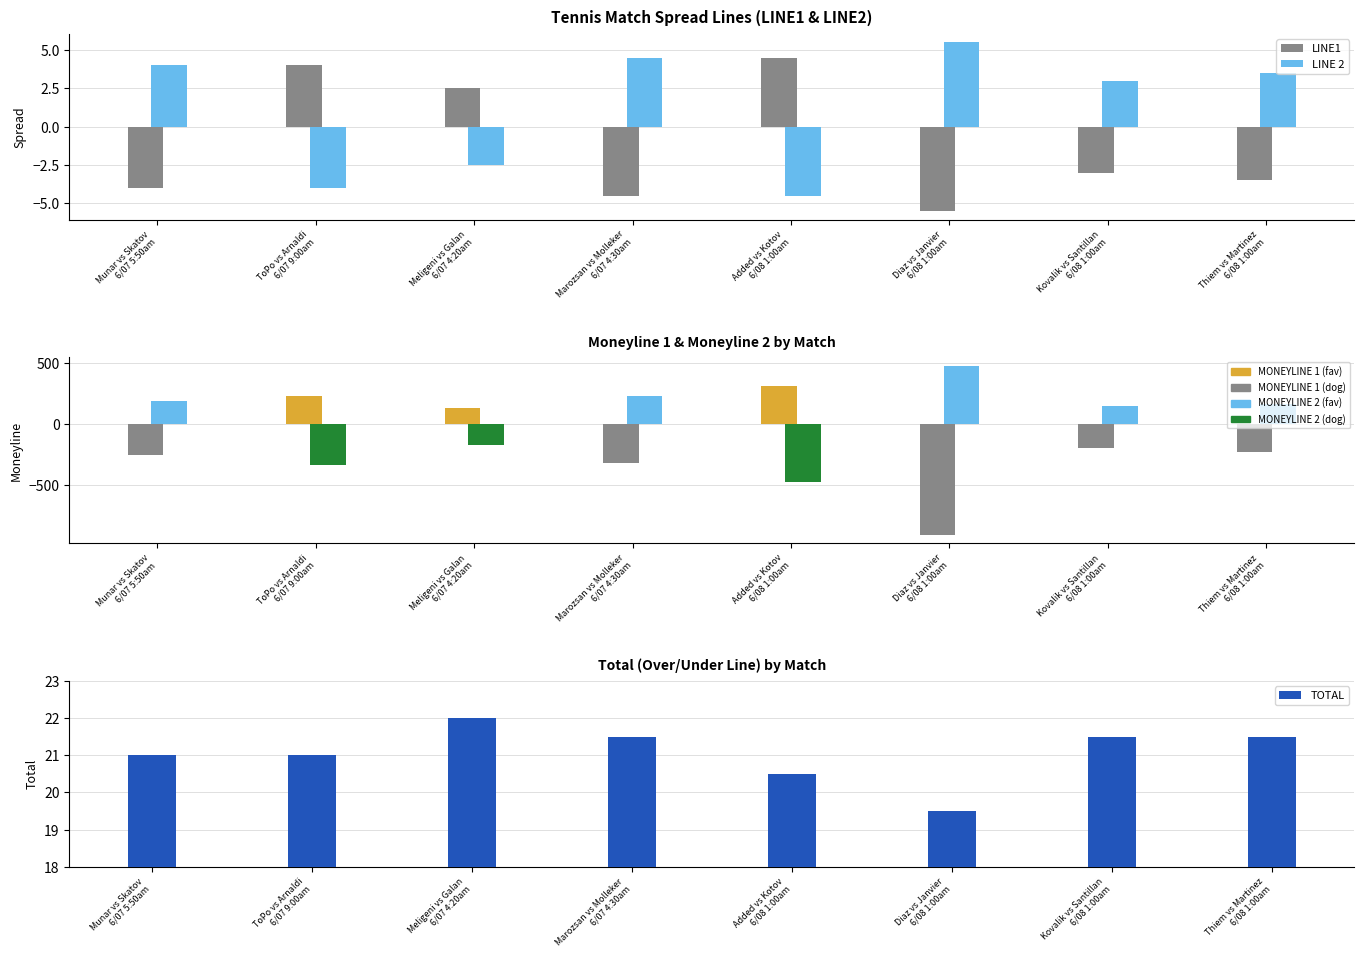

What is the difference between the maximum and second lowest values in the LINE1 series?

9.0